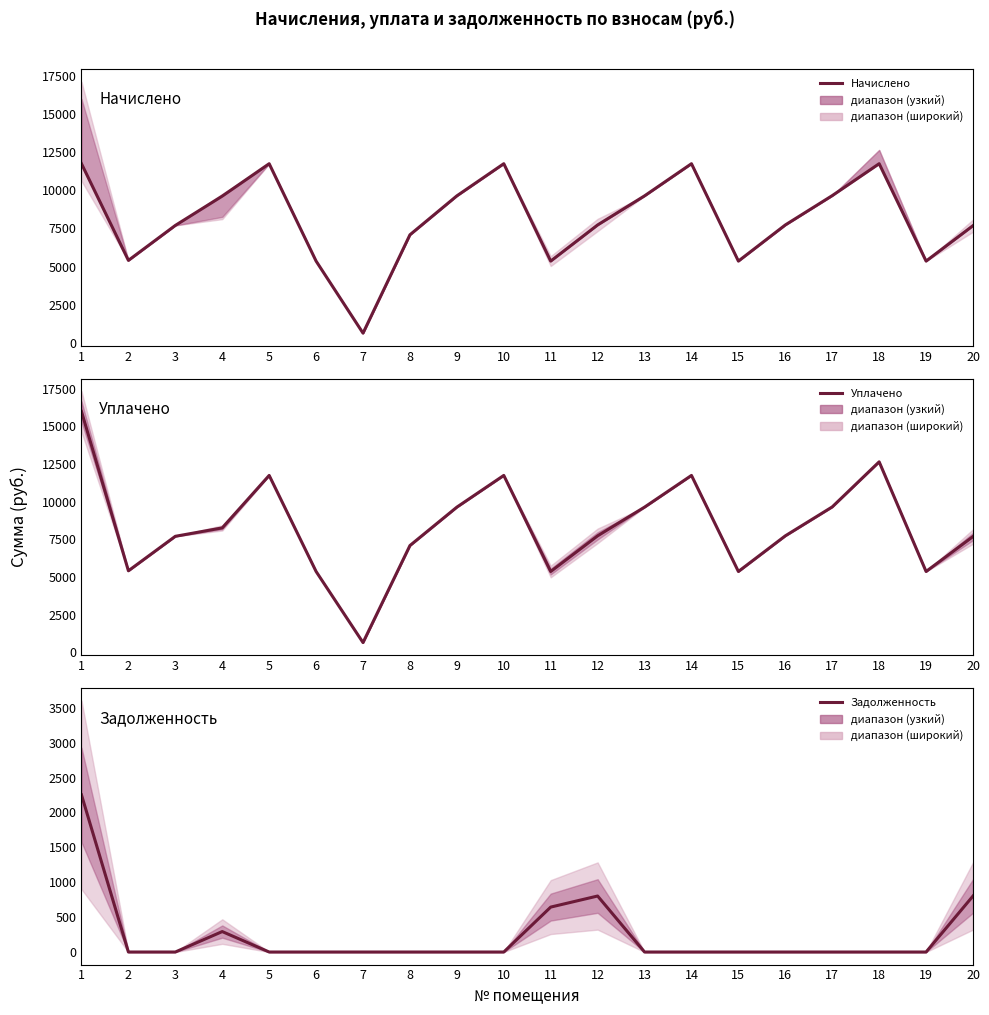

At which category is the sum across all series the highest?

1